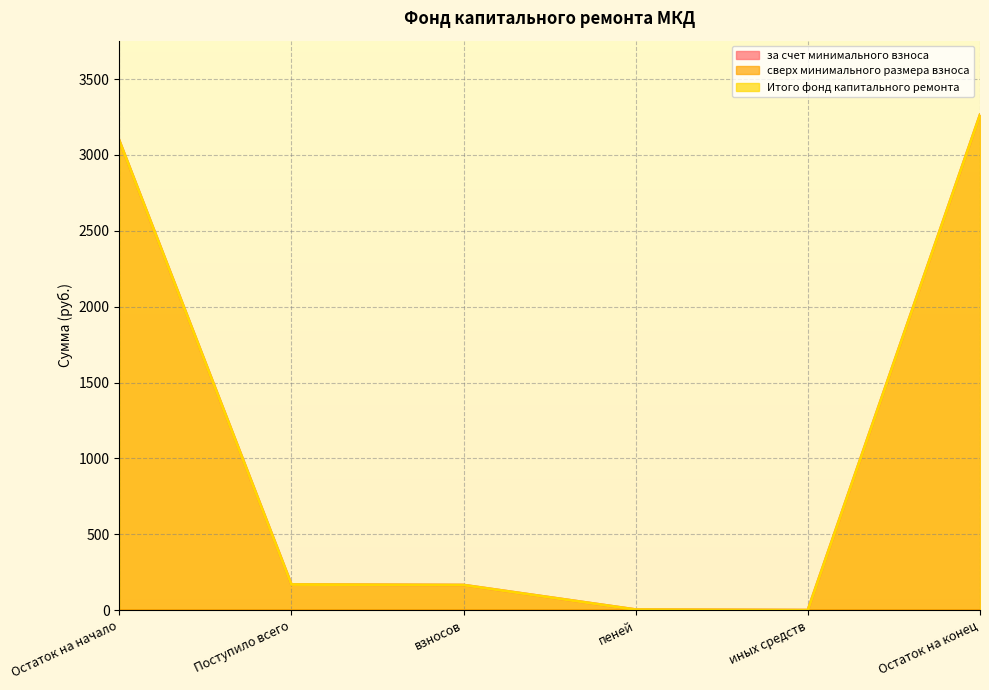

Which series has the largest total across all categories?

за счет минимального взноса